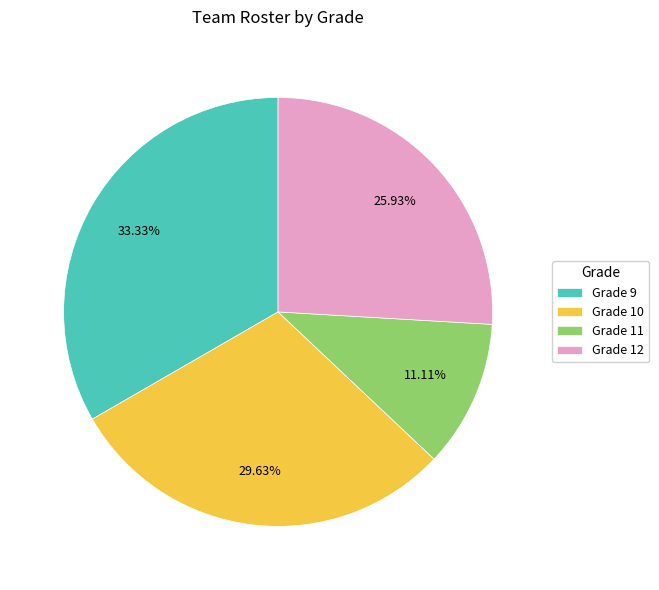

How much of the chart is everything except Grade 11?

88.9%